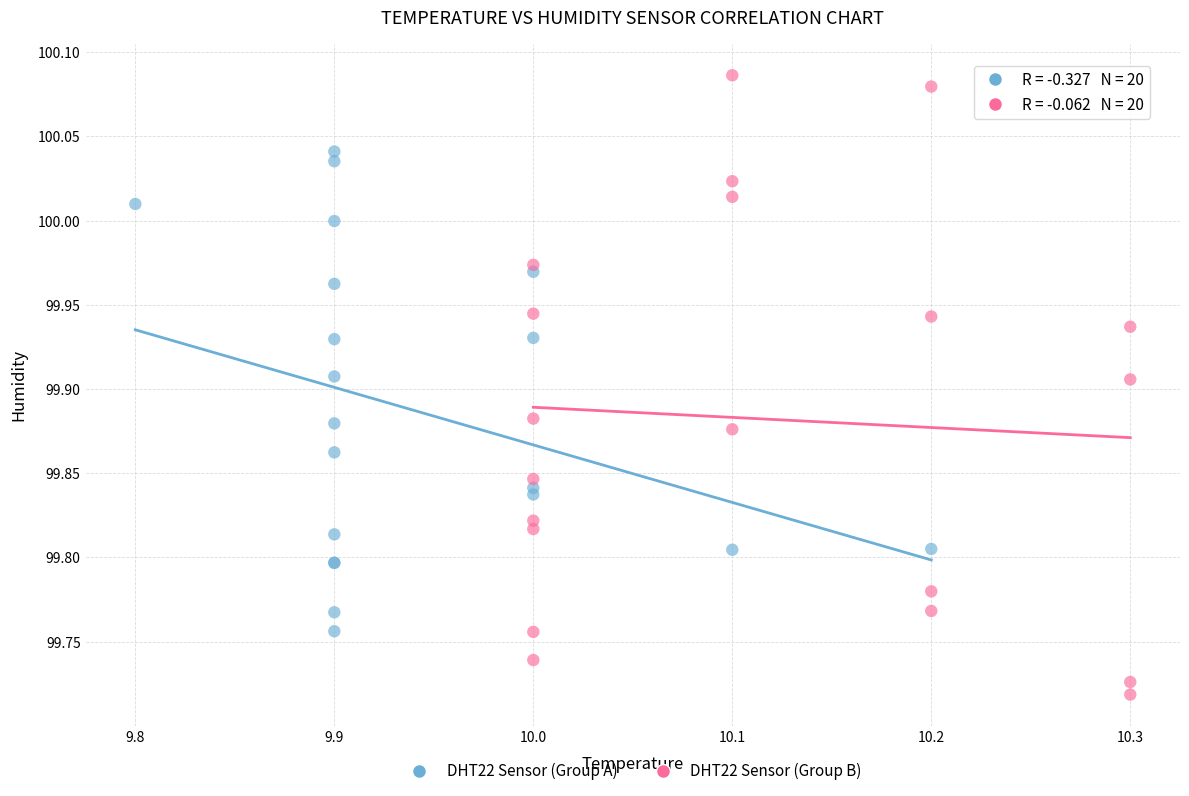

Which series has the largest Y range (max minus min)?

DHT22 Sensor (Group B)